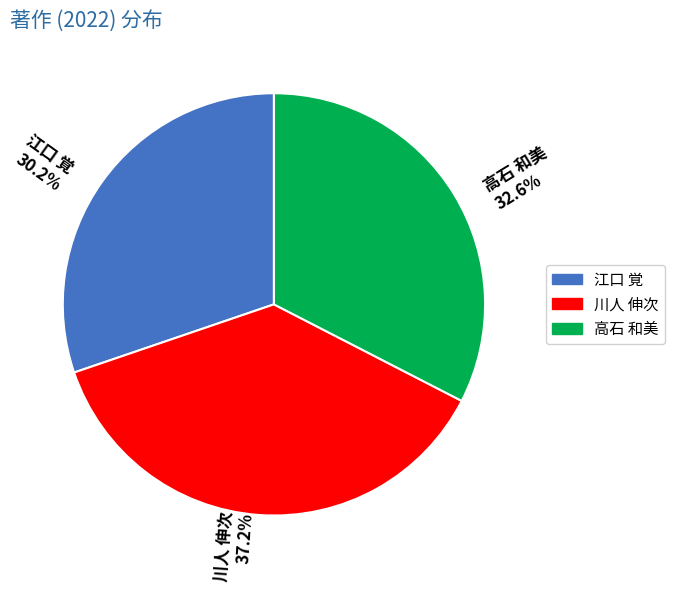

What portion of the pie excludes 川人 伸次?

62.8%